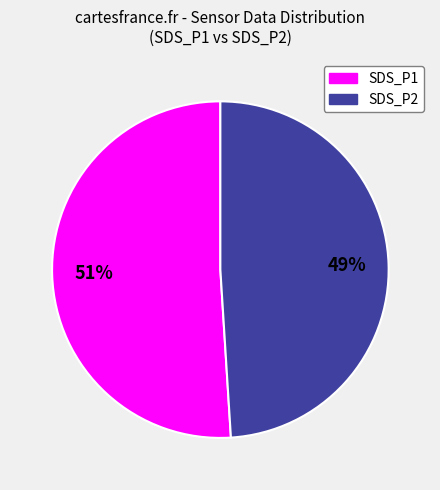

Does any single category account for the majority?

Yes